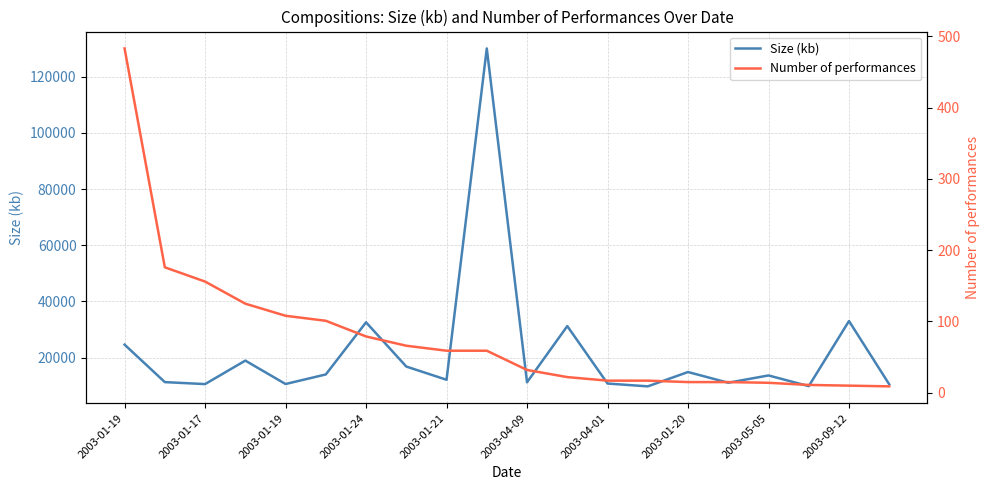

Is this an area chart (filled region under the line)?

No